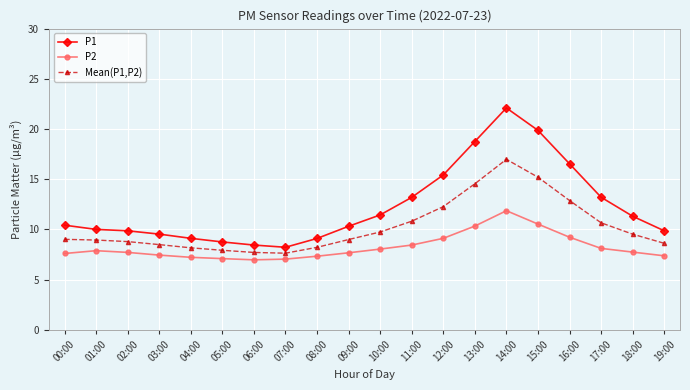

What is the label of the 11th point from the right?

09:00